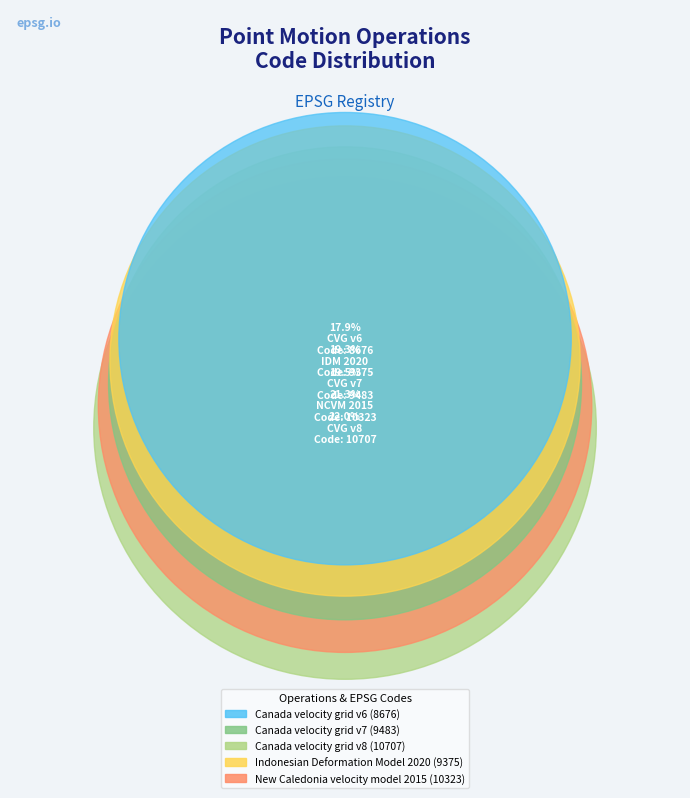

Is the sum of Canada velocity grid v8 and Canada velocity grid v7 greater than half?

No